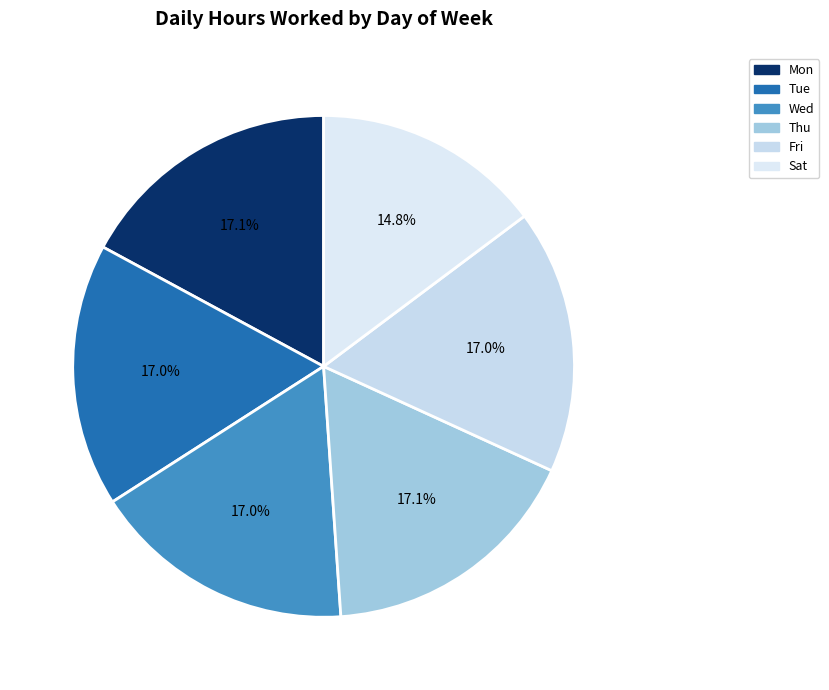

How many slices are in this pie chart?

6